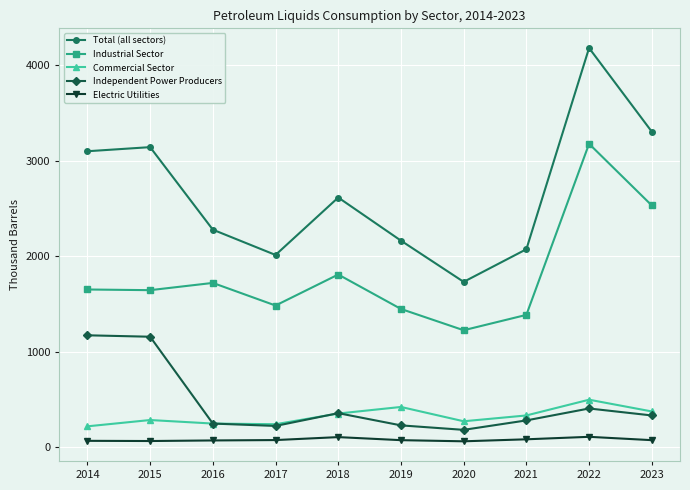

Between 2016 and 2023, which series saw the biggest shift?

Total (all sectors)